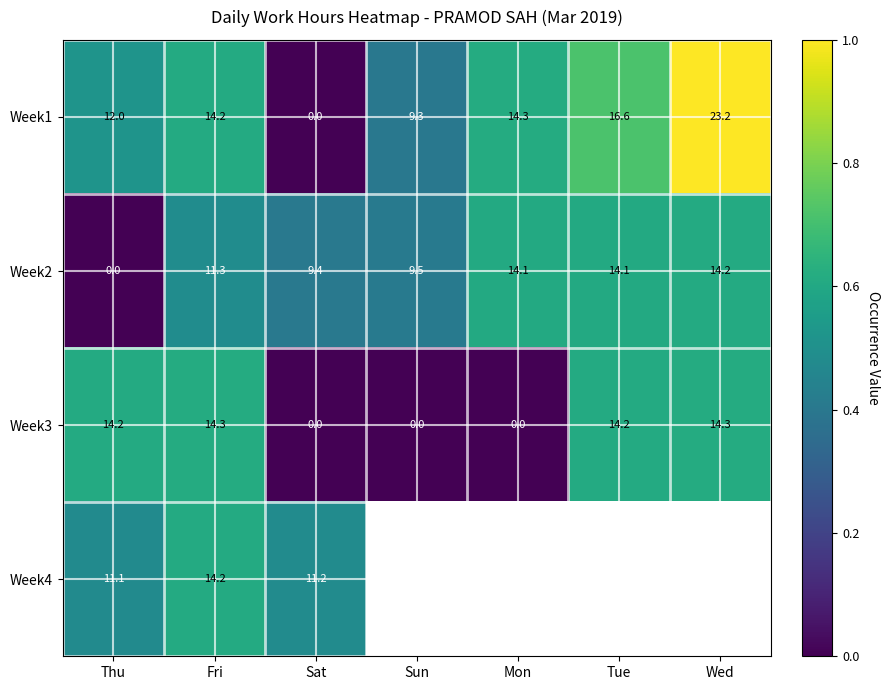

At which label is Week1 closest to 11?

Thu